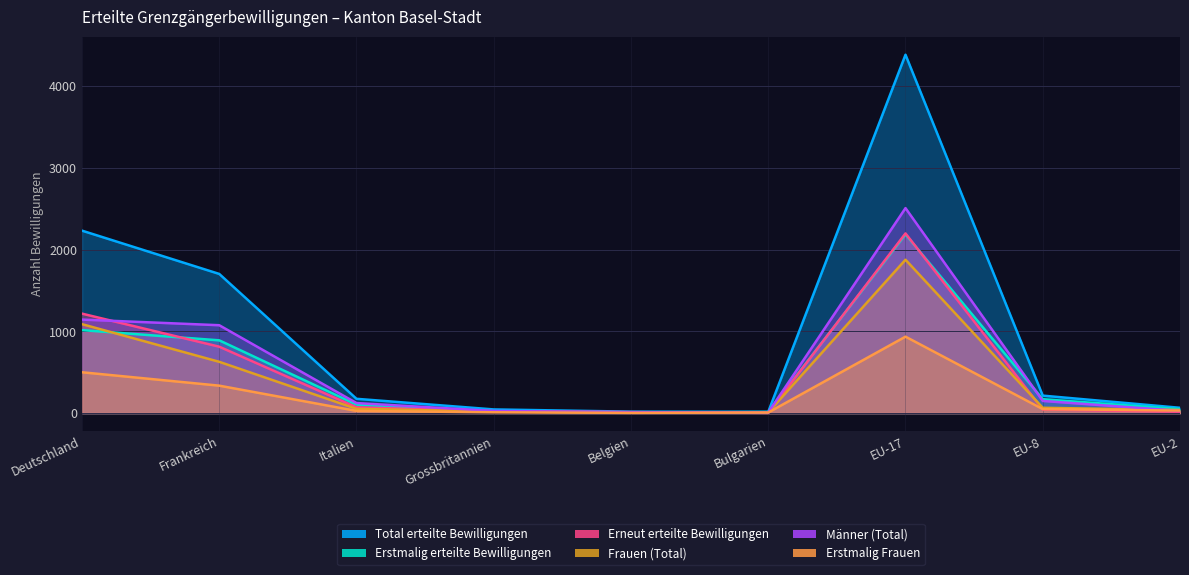

The value of Frauen (Total) at Grossbritannien is 28. True or false?

False